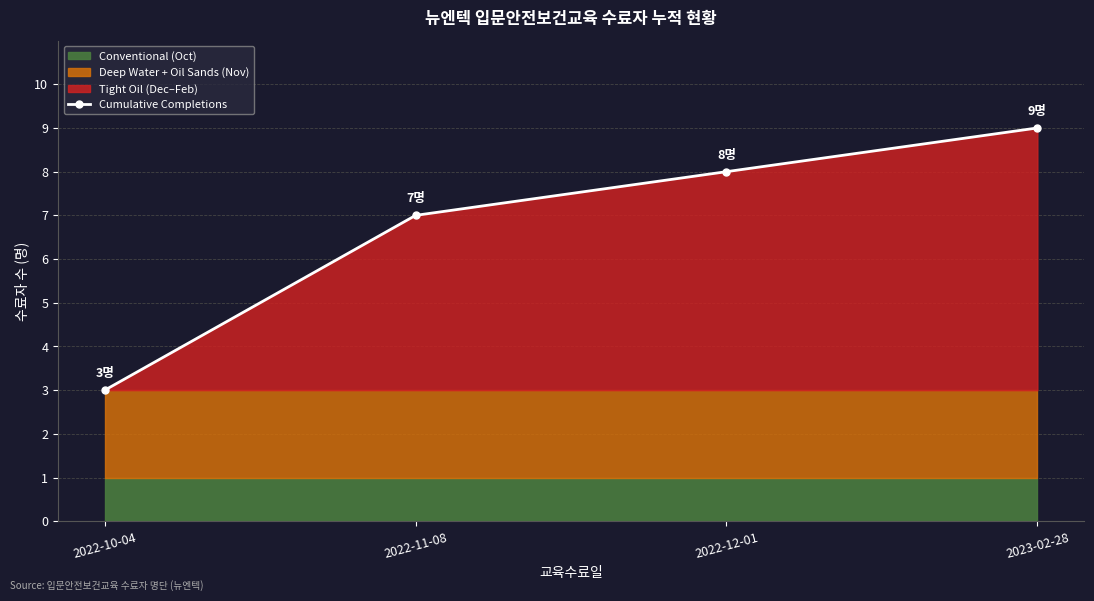

At which category does the chart reach its peak across all series?

2023-02-28